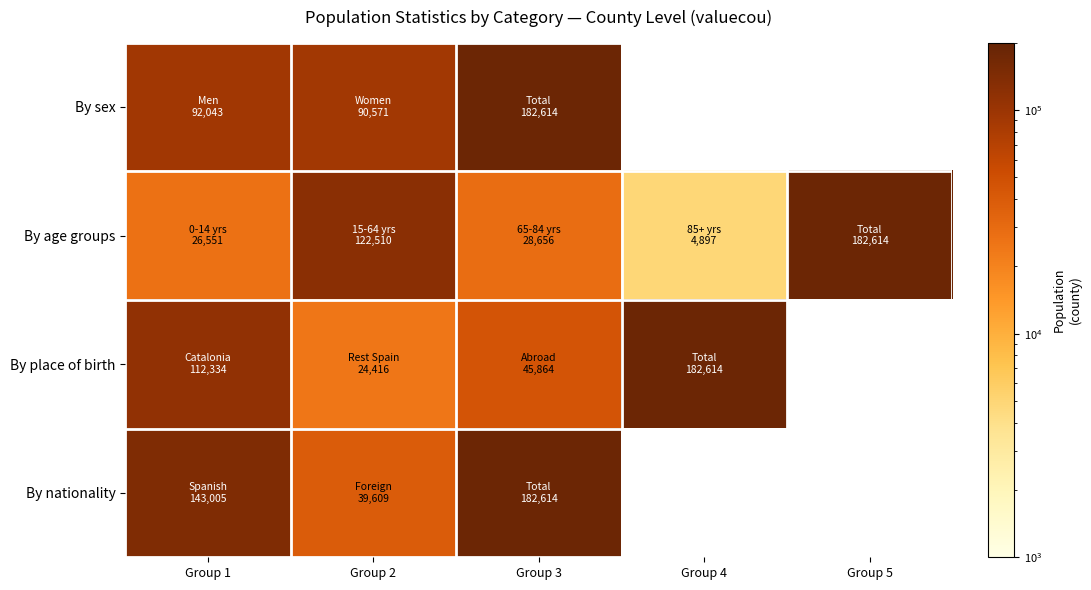

The By age groups series shows 4897.0 at Group 4. True or false?

True